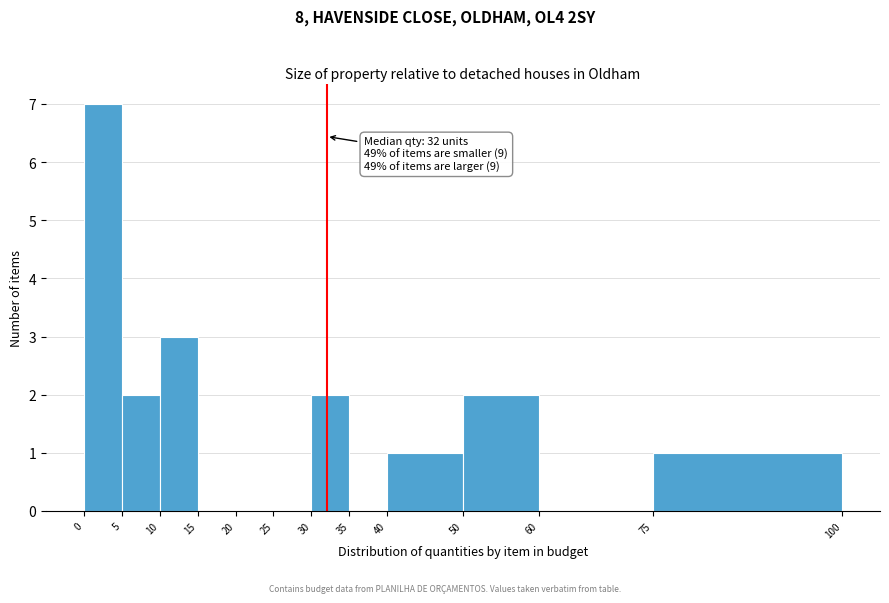

Which range on the x-axis has the tallest bar?

0 to 5